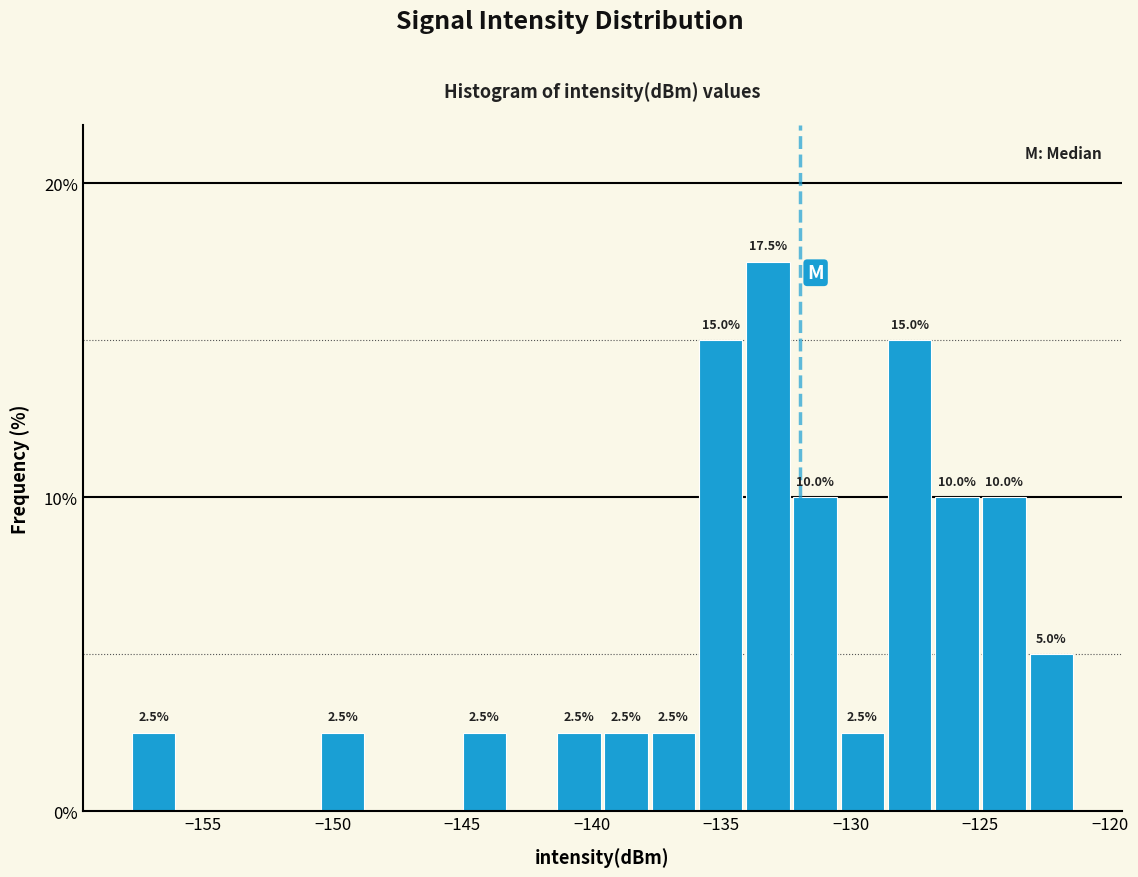

Read against the x-axis, roughly where is the centre of the tallest bar?

-133.0